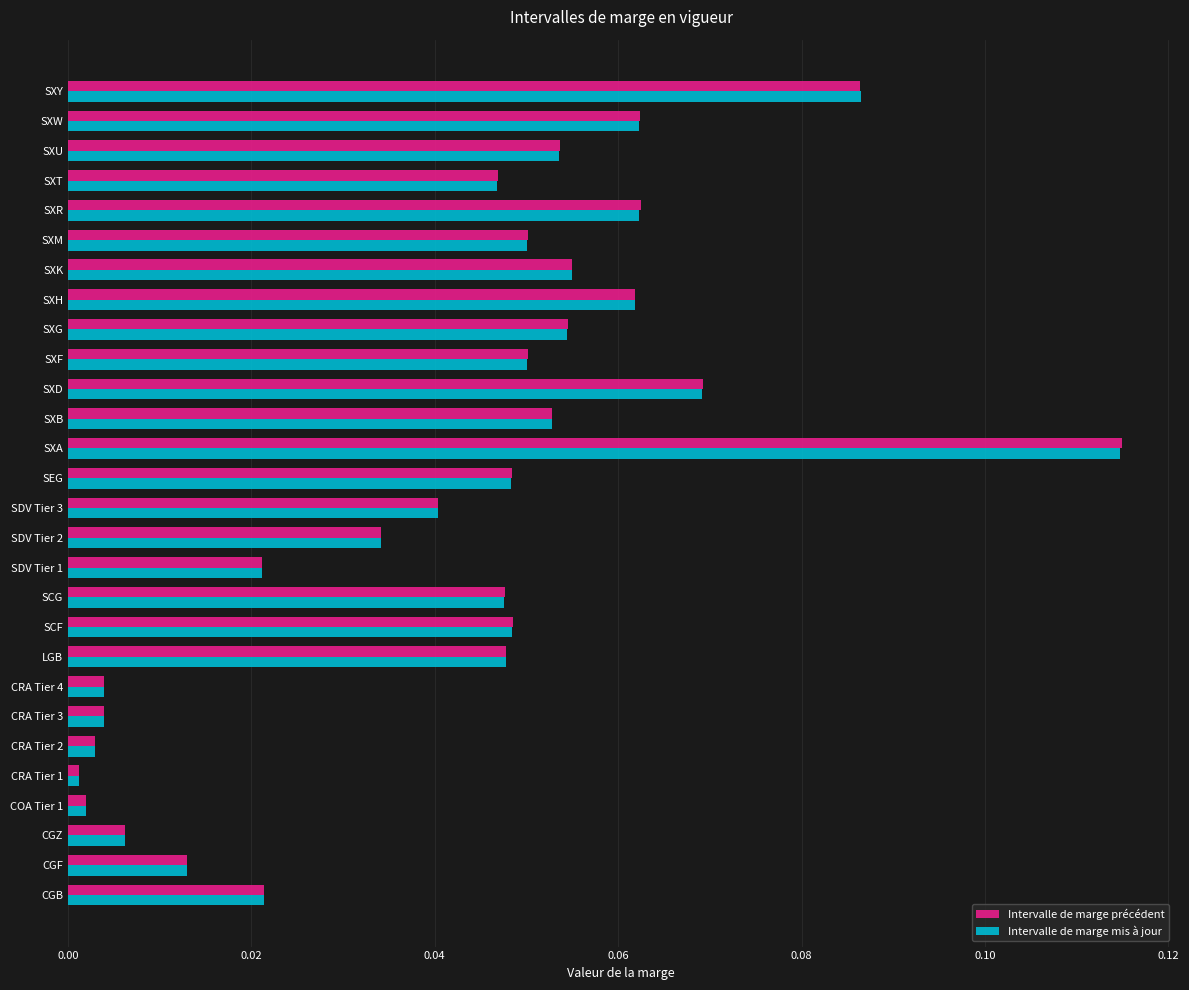

What are all the series names shown in the legend?

Intervalle de marge précédent, Intervalle de marge mis à jour